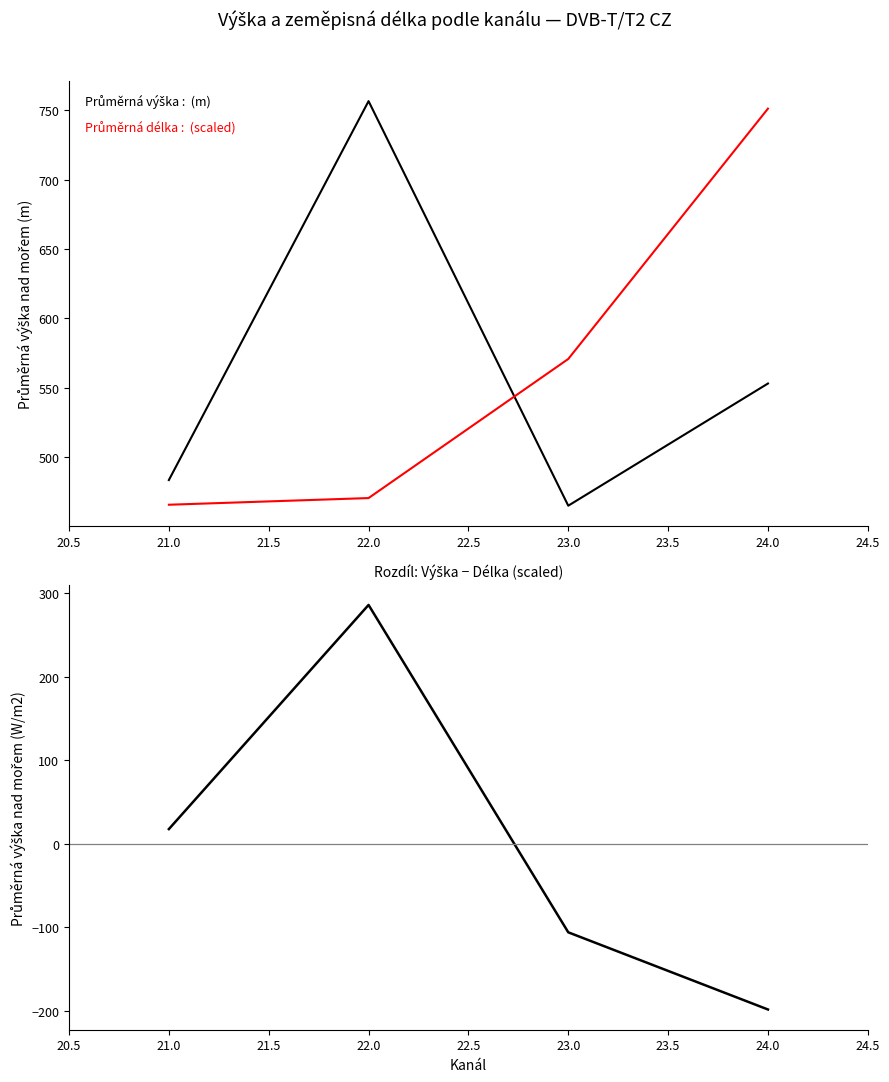

Reading left to right, what are all the values shown in this chart?

Průměrná výška nad mořem: 483.4	756.6	464.9	553.0
Průměrná zeměpisná délka (scaled): 465.6	470.4	570.7	751.2
Rozdíl: Výška − Délka (scaled): 17.8	286.2	-105.8	-198.2